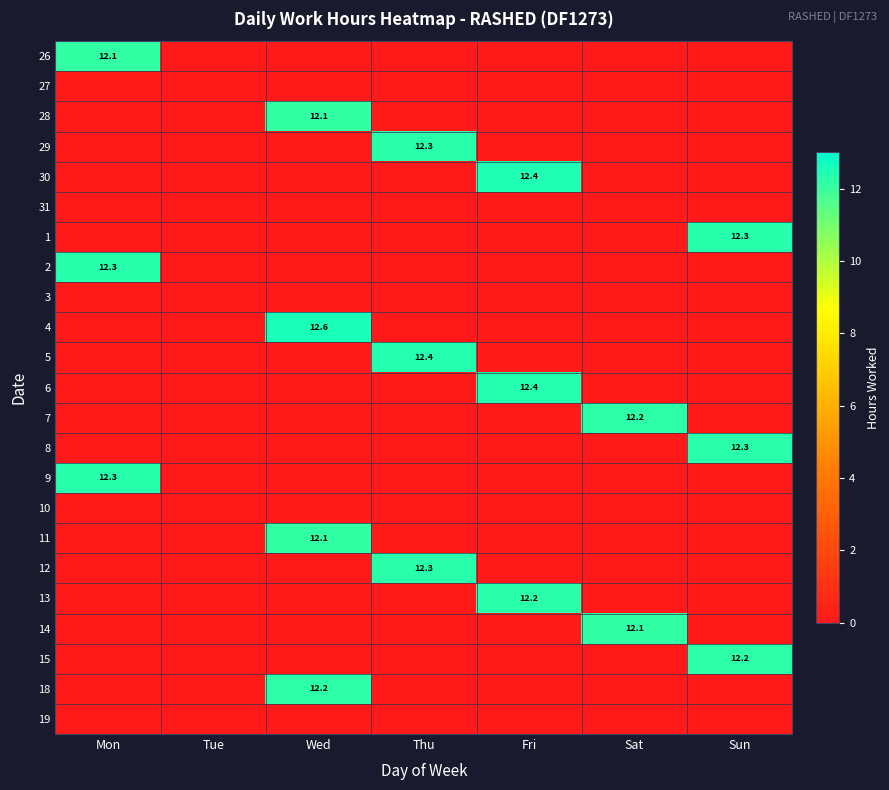

Which has a higher value, Wed or Thu?

Wed